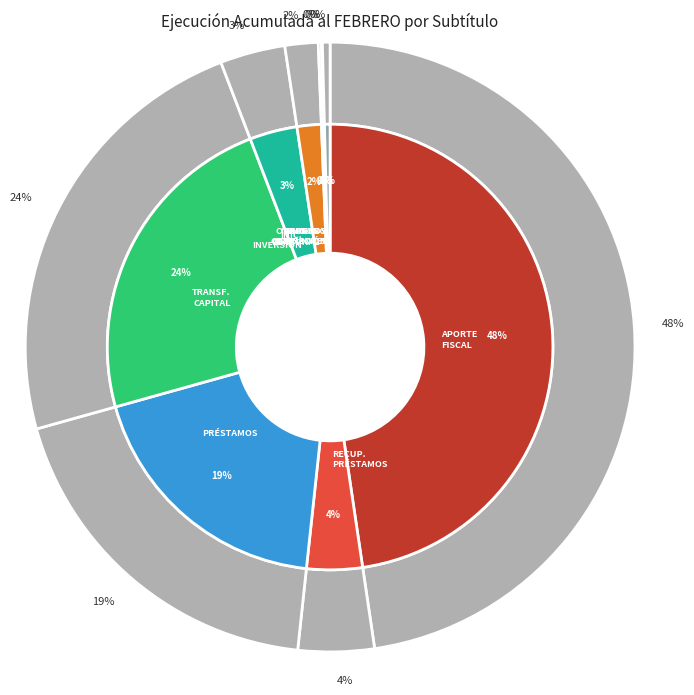

Count the number of slices in the pie.

9